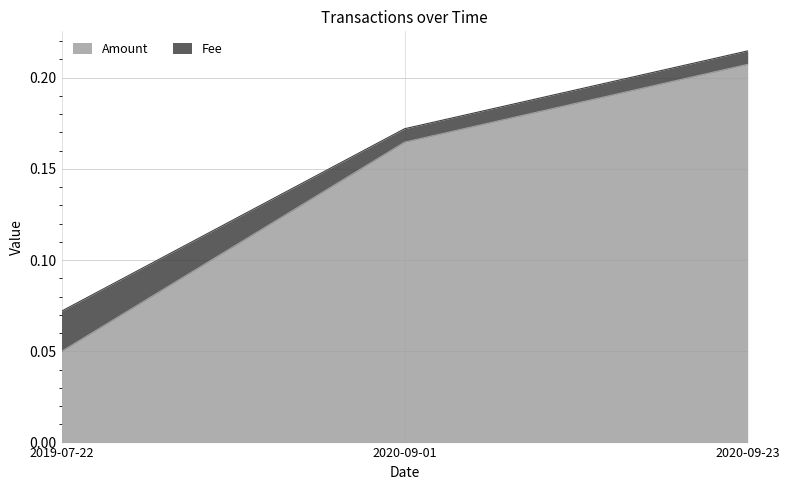

Read the value at 2020-09-01.

0.2